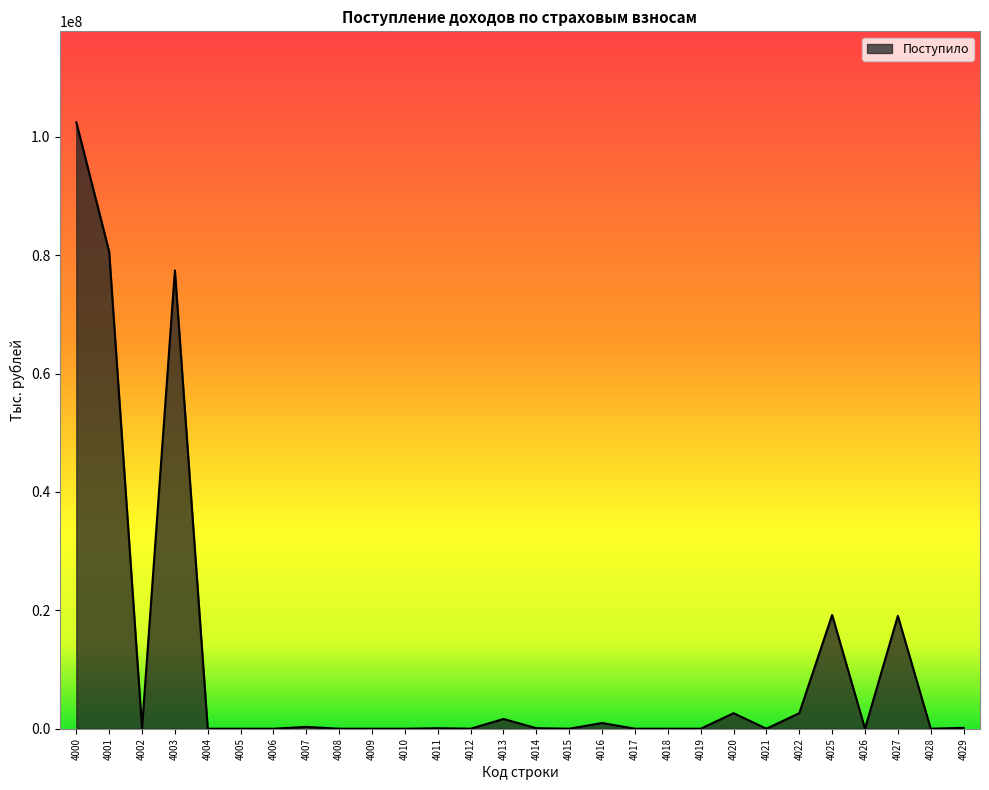

Approximately how many times larger is the value at 4007 compared to 4005?

5534.4